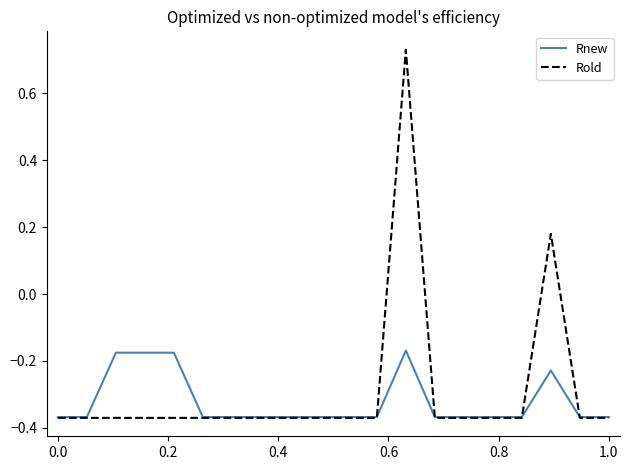

What is the average value of the Rnew series?

-0.3